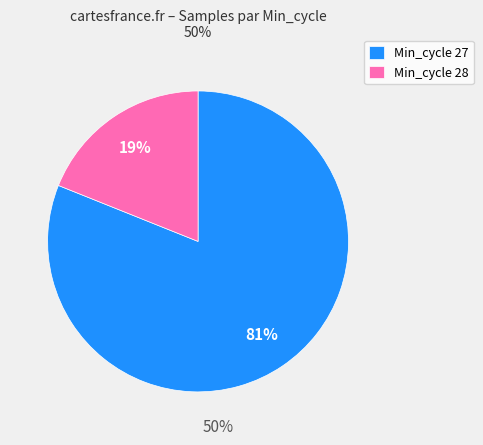

Which has a higher value, Min_cycle 27 or Min_cycle 28?

Min_cycle 27